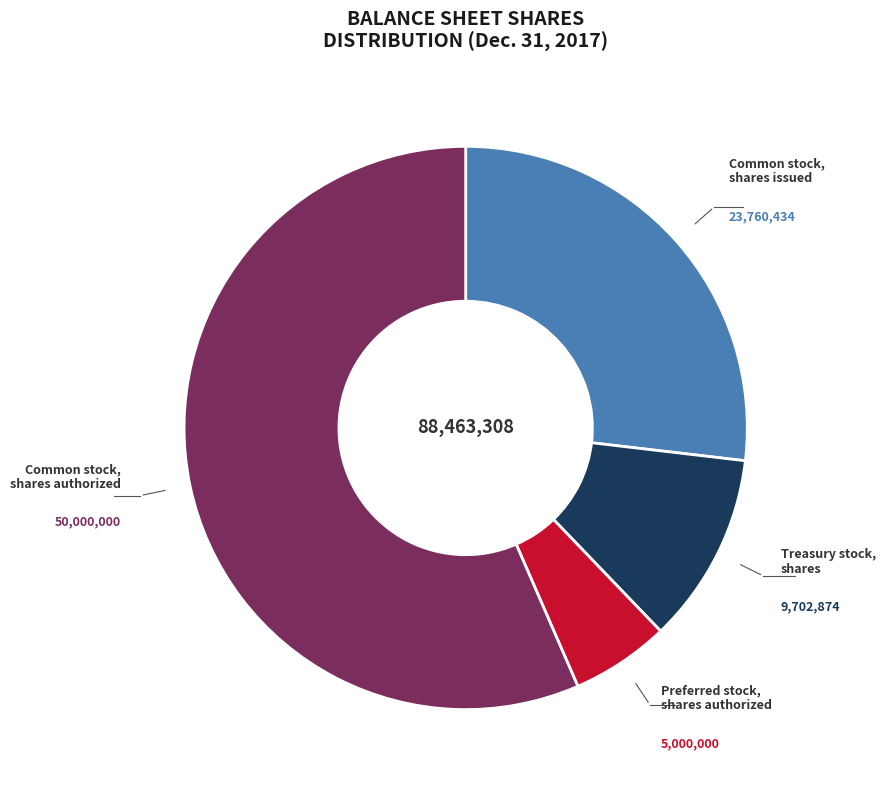

The Preferred stock, shares authorized slice represents 1% of the pie. True or false?

False